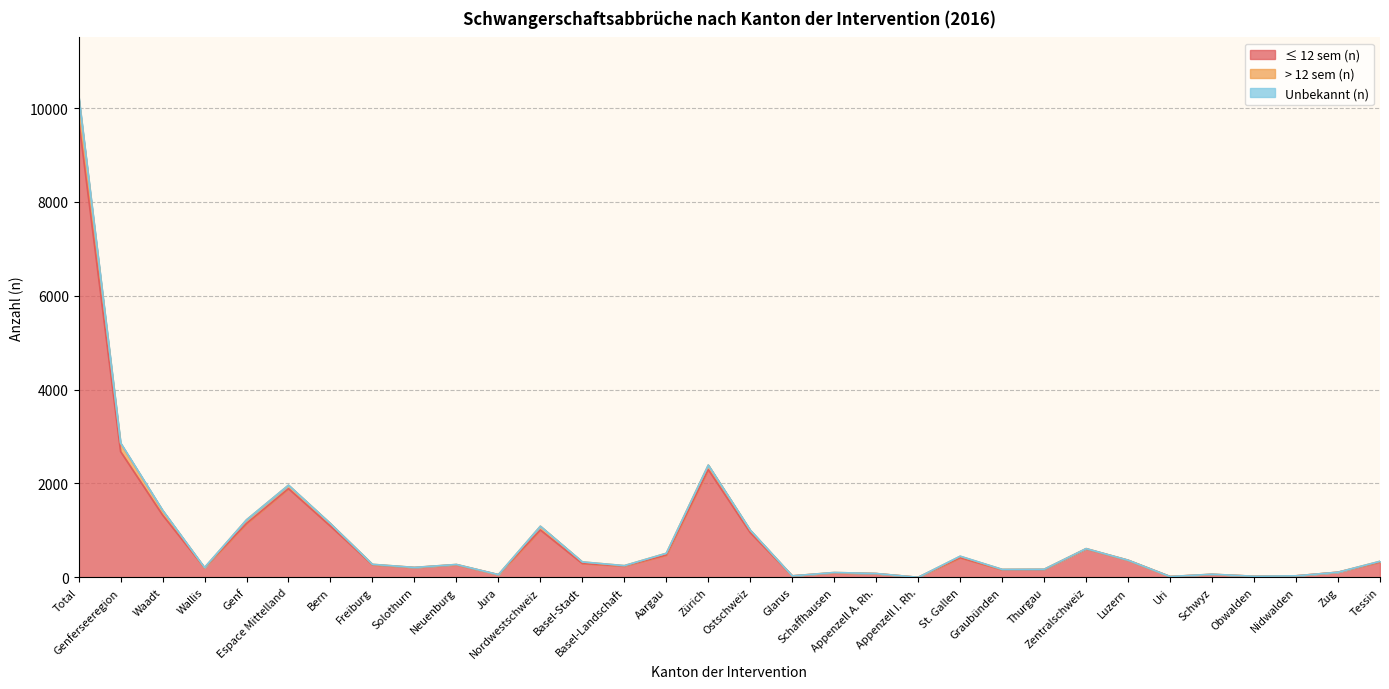

True or false: ≤ 12 sem (n) and > 12 sem (n) cross at least once.

False